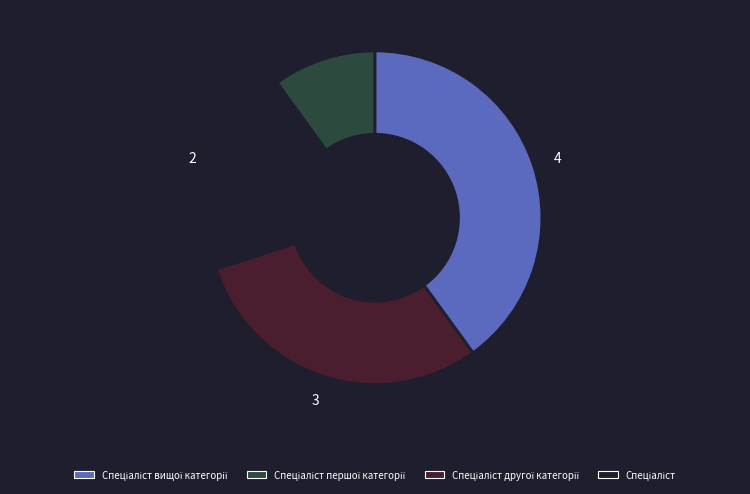

Does any single category account for the majority?

No